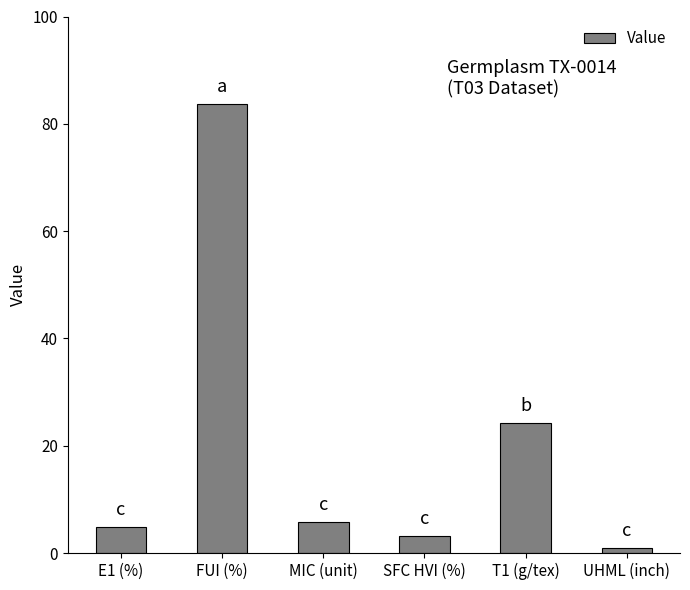

Read the value at E1 (%).

4.9